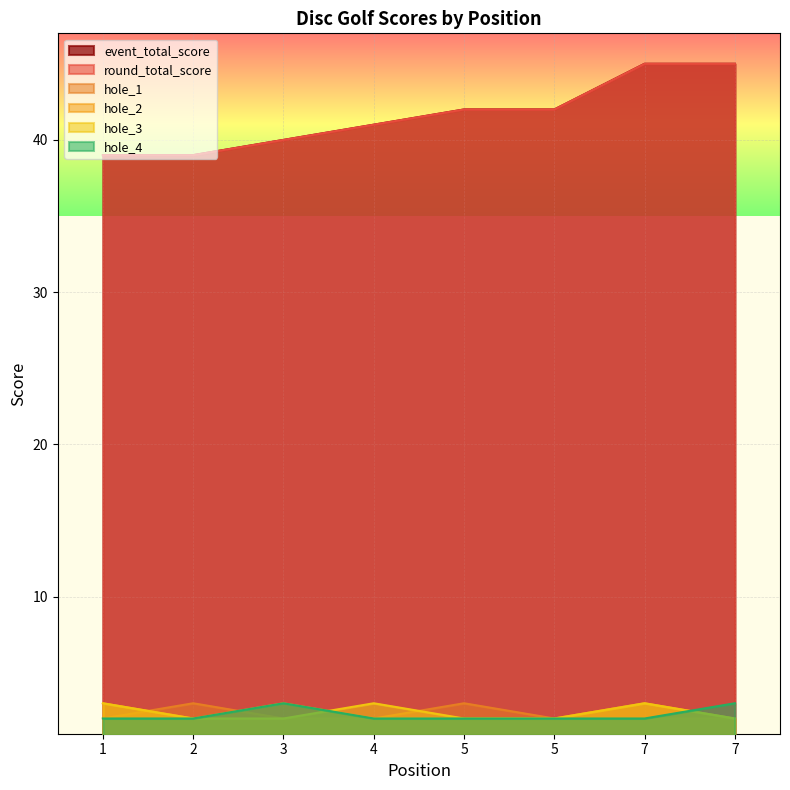

At which category does hole_2 reach its first local valley?

2